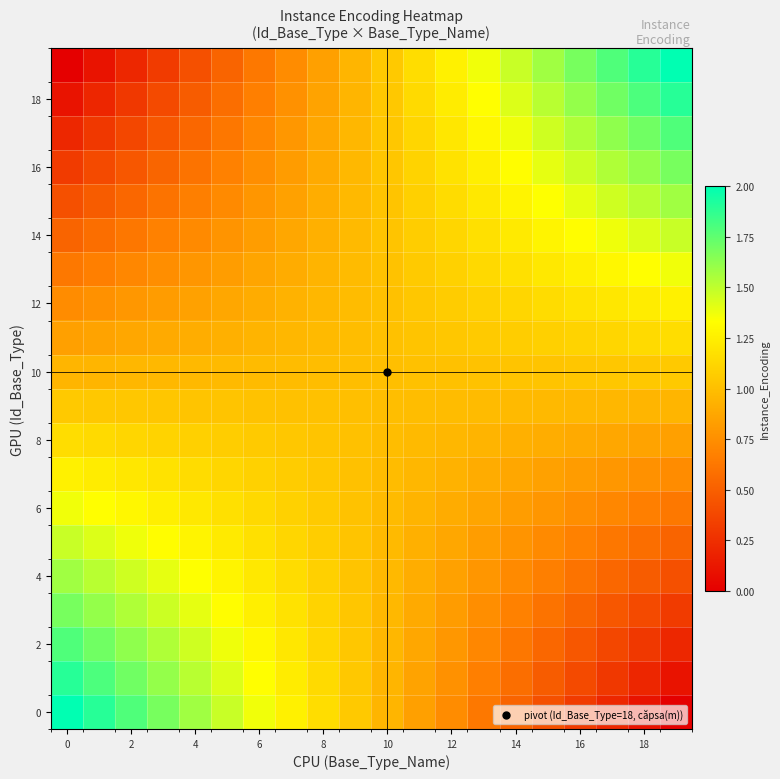

At how many categories does at least one series exceed 1?

20